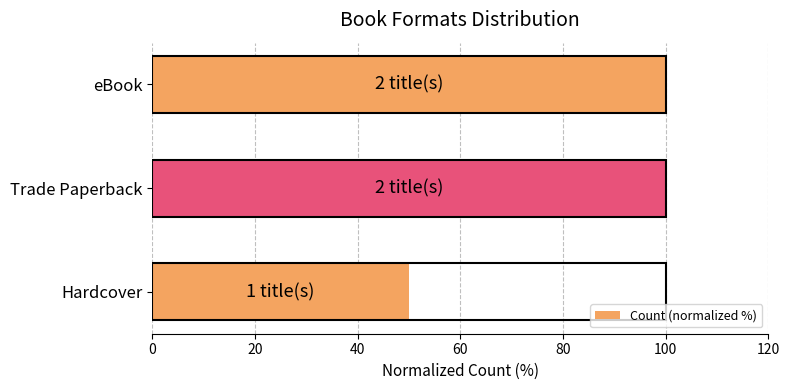

Does the chart contain any negative values?

No